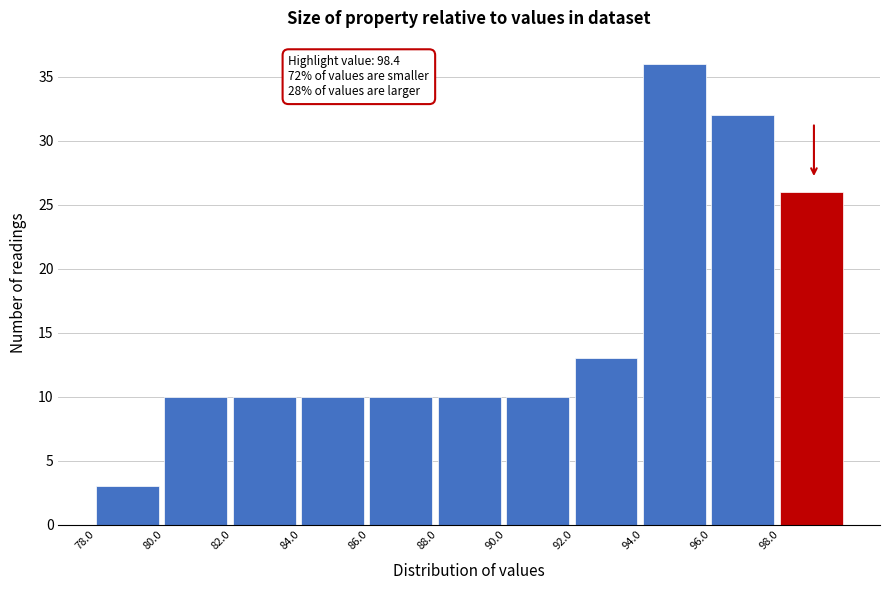

Over which range of the x-axis is the bar tallest?

94 to 96